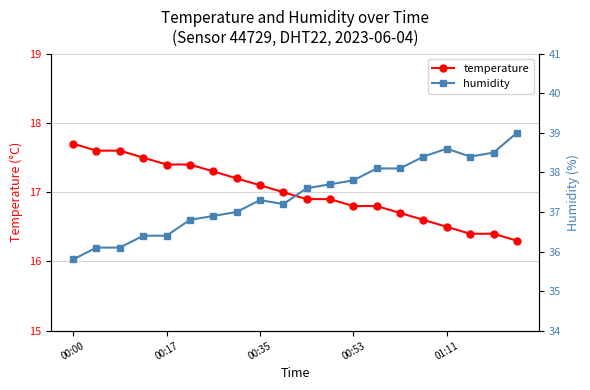

True or false: temperature and humidity cross at least once.

False